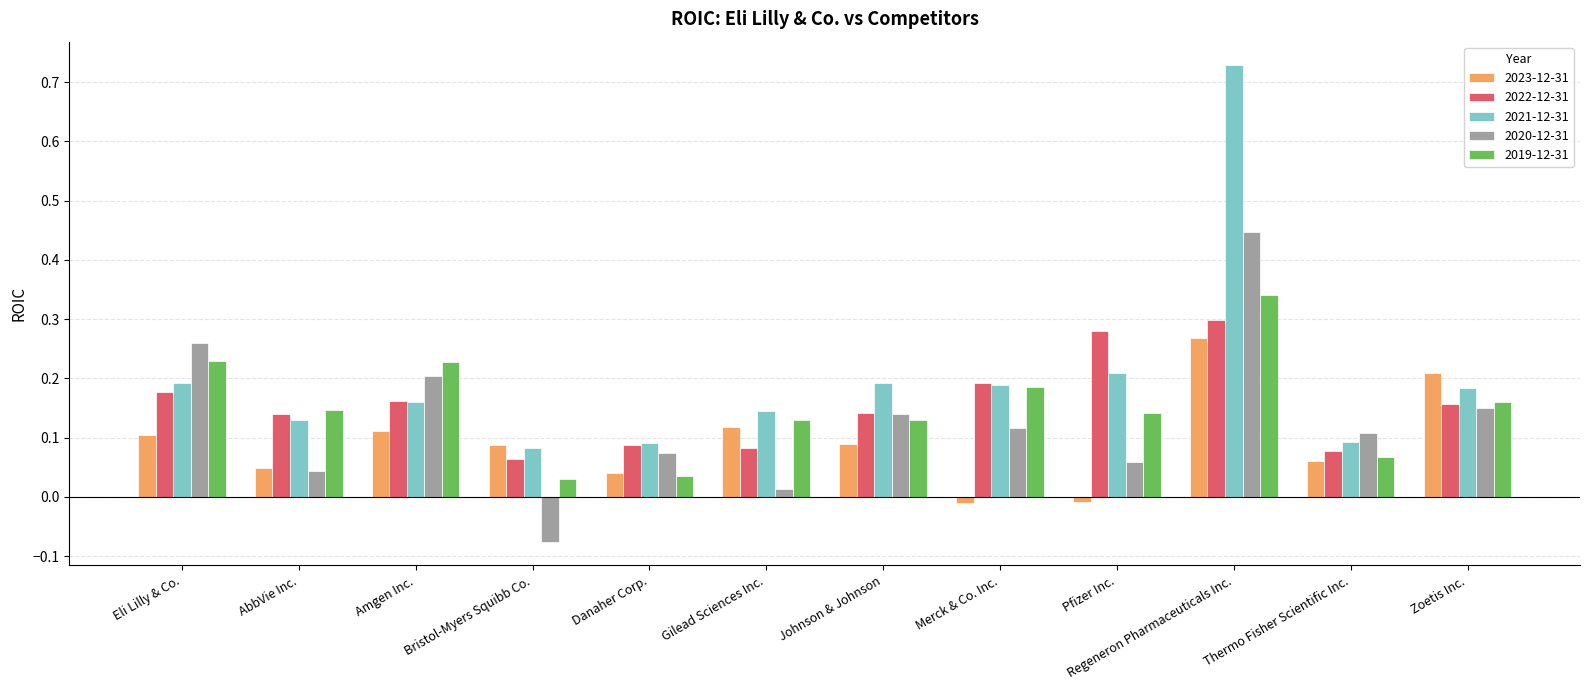

Which series has the largest total across all categories?

2021-12-31